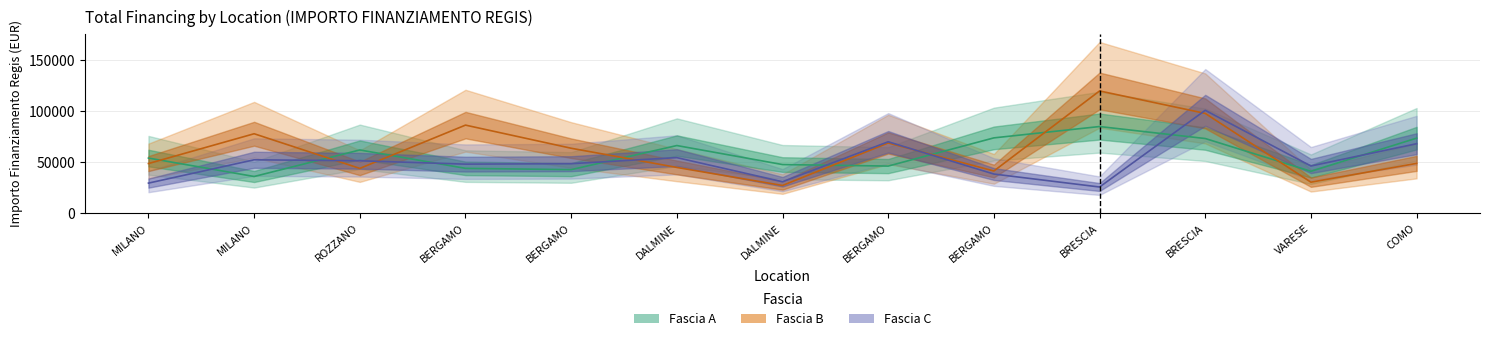

Which category has the highest value across all series?

BRESCIA